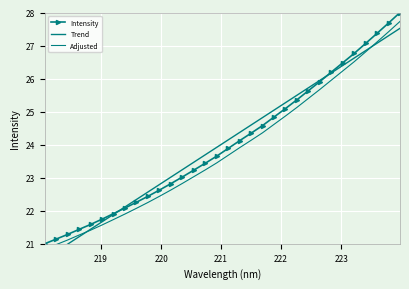

How many intersections are there between Trend and Adjusted?

2